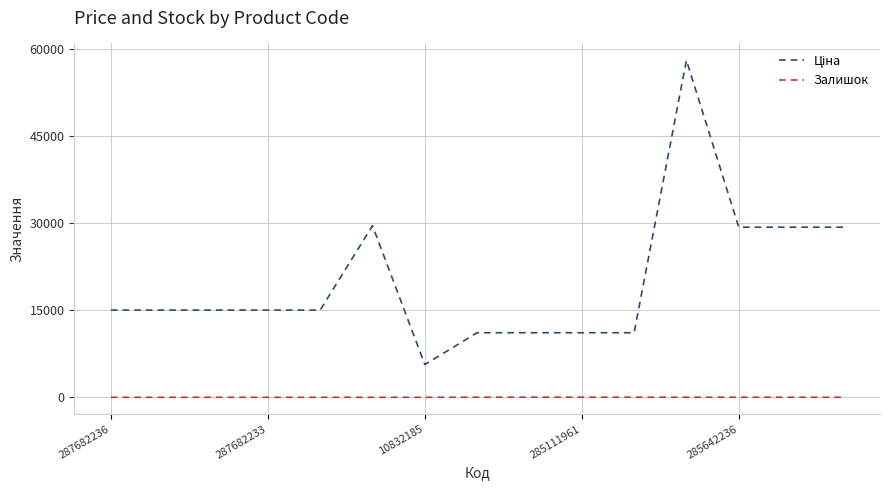

What is the maximum value shown in the chart?

58037.0